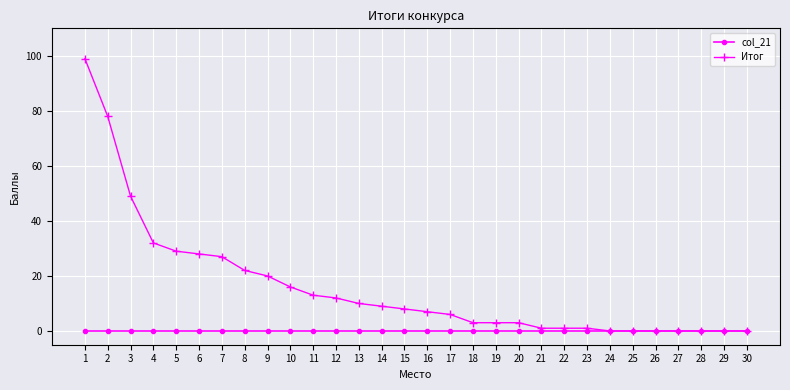

Which series has the widest spread of values?

Итог